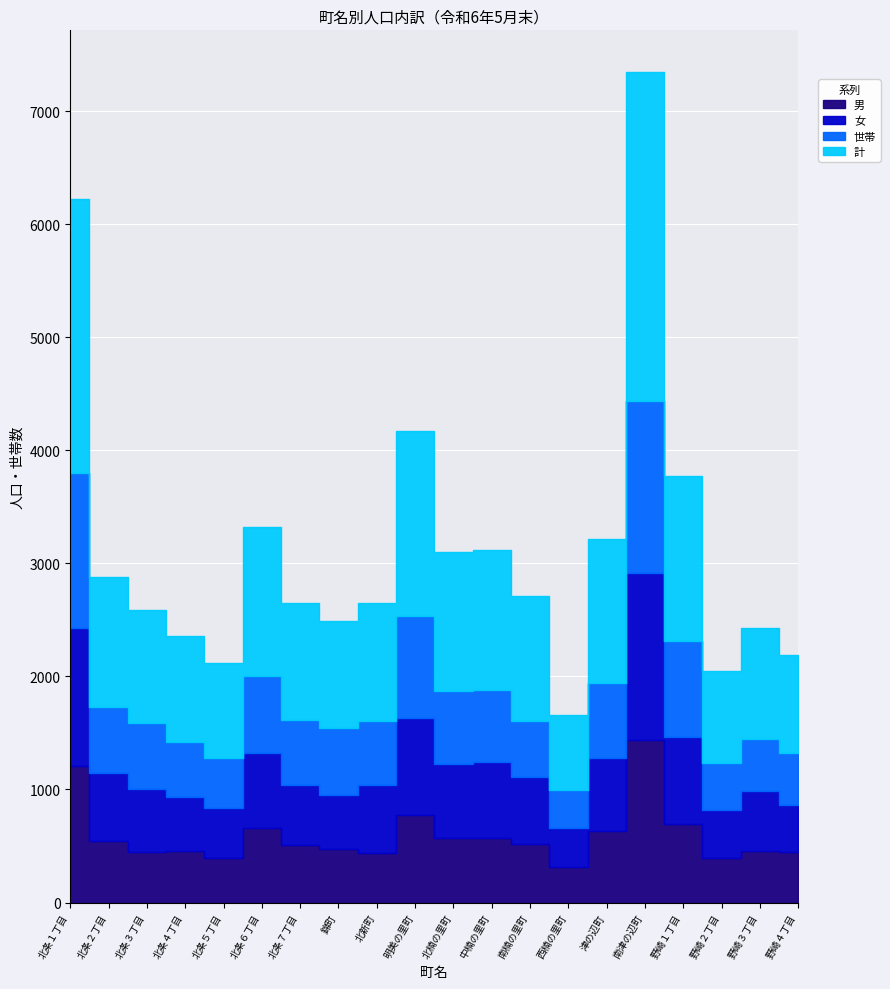

How many lines are shown in the chart?

4